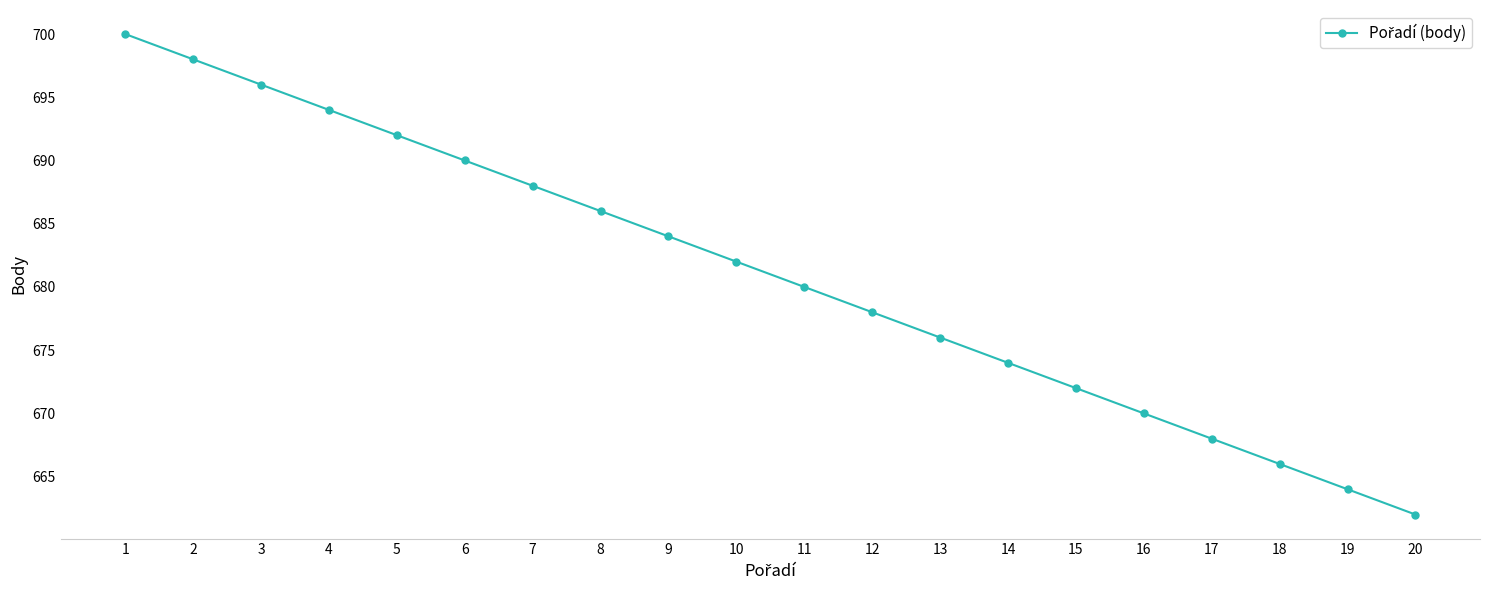

Between 3 and 7, which is larger?

3